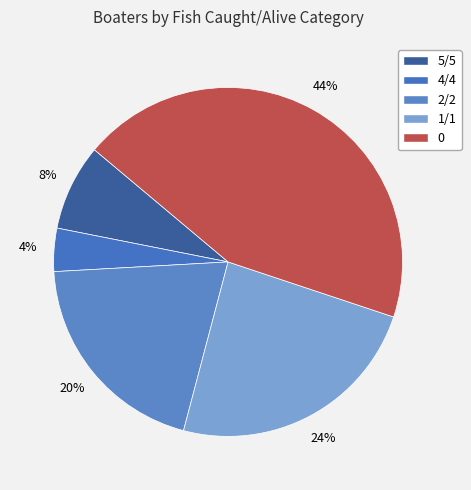

How many slices are in this pie chart?

5